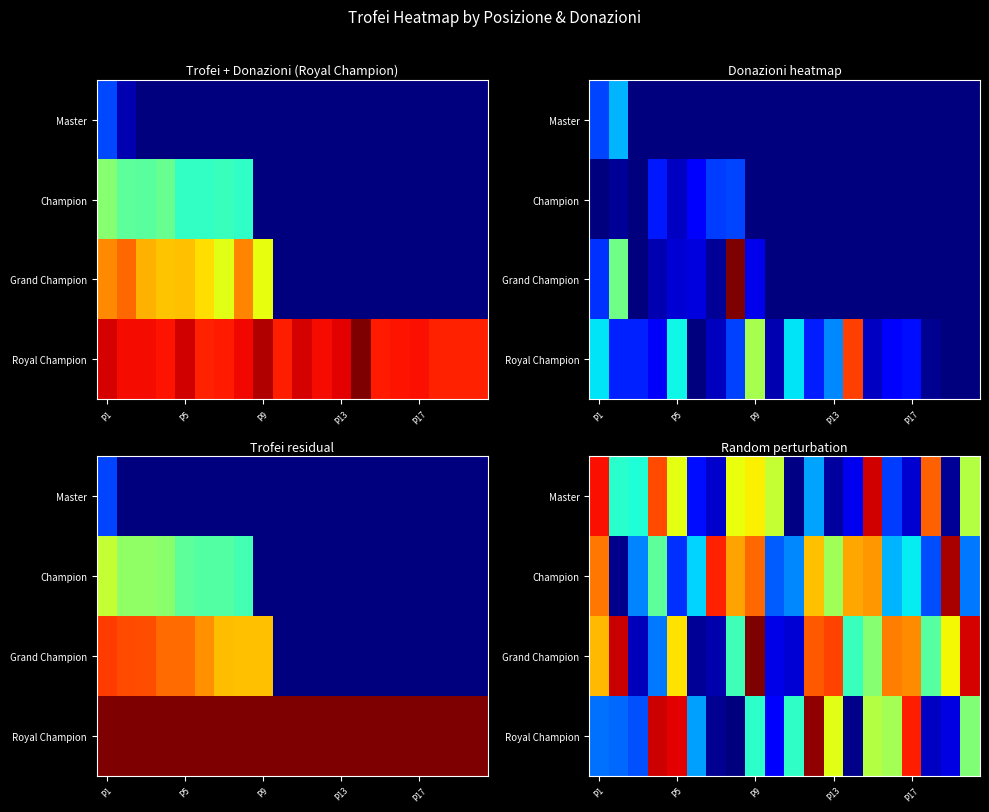

Between 16 and 8, which is larger?

16